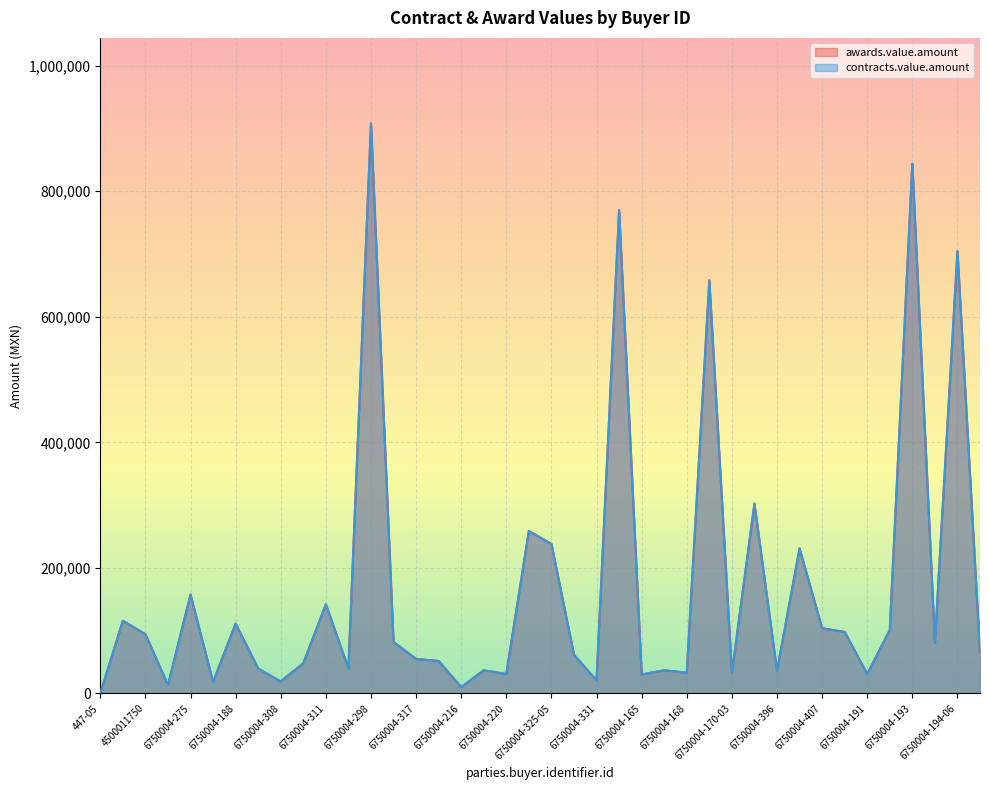

True or false: contracts.value.amount has more than 1 points higher than both neighbors.

True